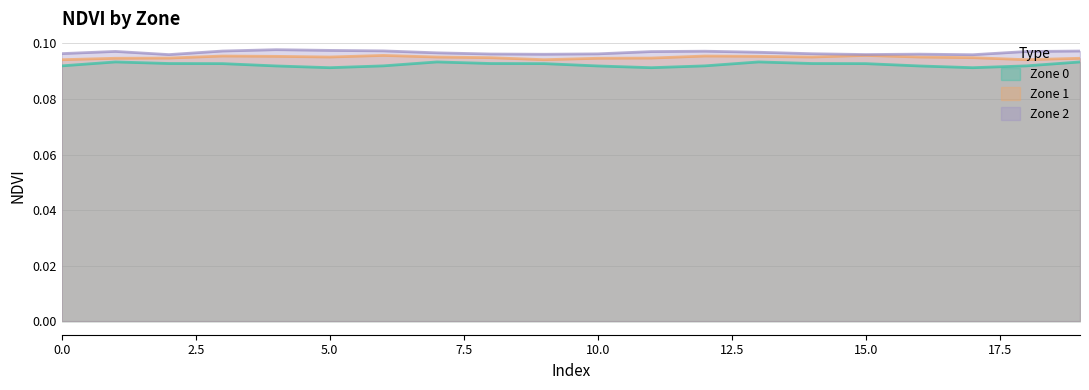

List the series in order of their overall mean, lowest first.

Zone 0, Zone 1, Zone 2